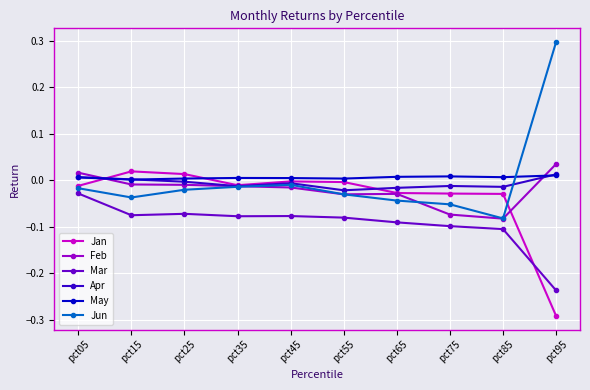

Which category has the lowest value across all series?

pct95